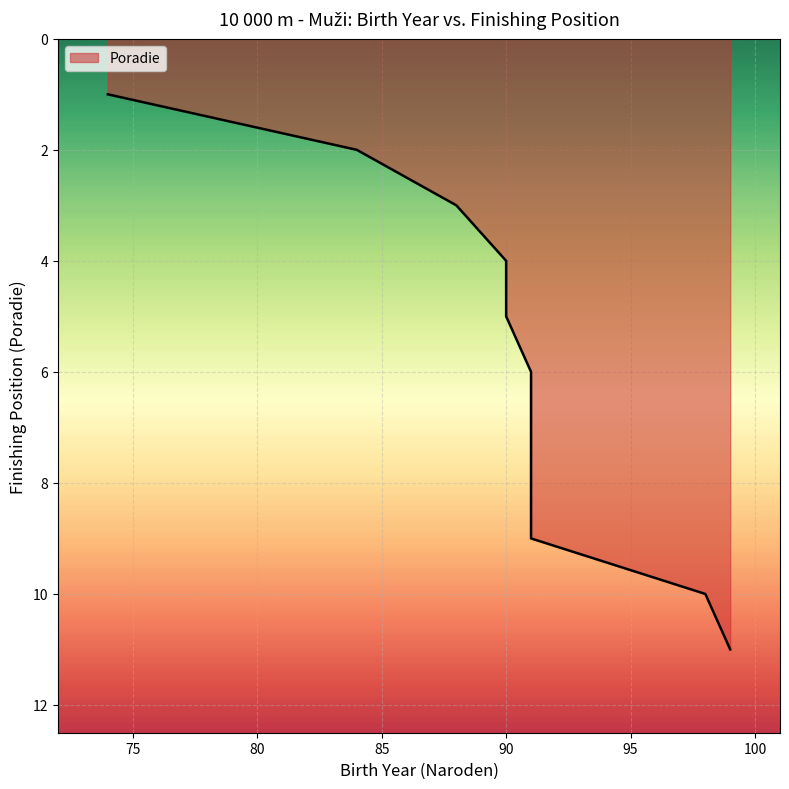

The value at 98 is 15. True or false?

False